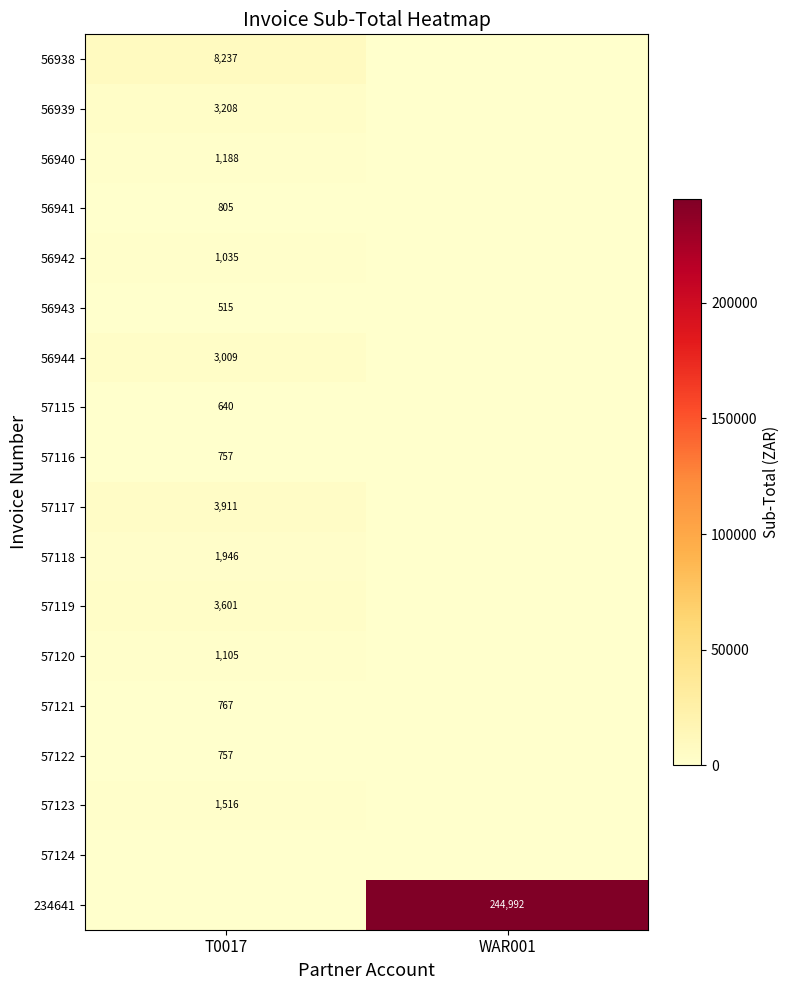

The value of 57120 at T0017 is 583. True or false?

False